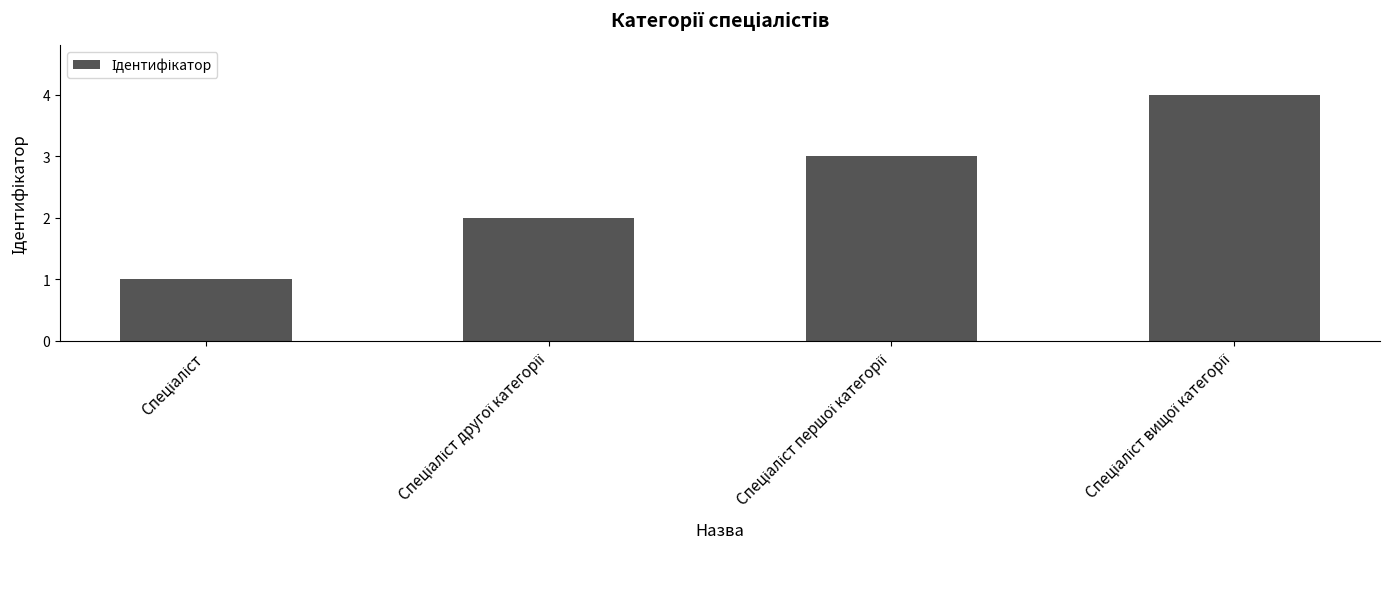

What is the difference between the maximum and minimum values?

3